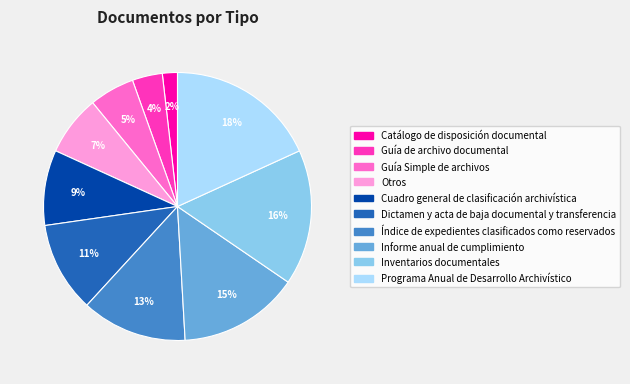

How many segments does this pie chart have?

10